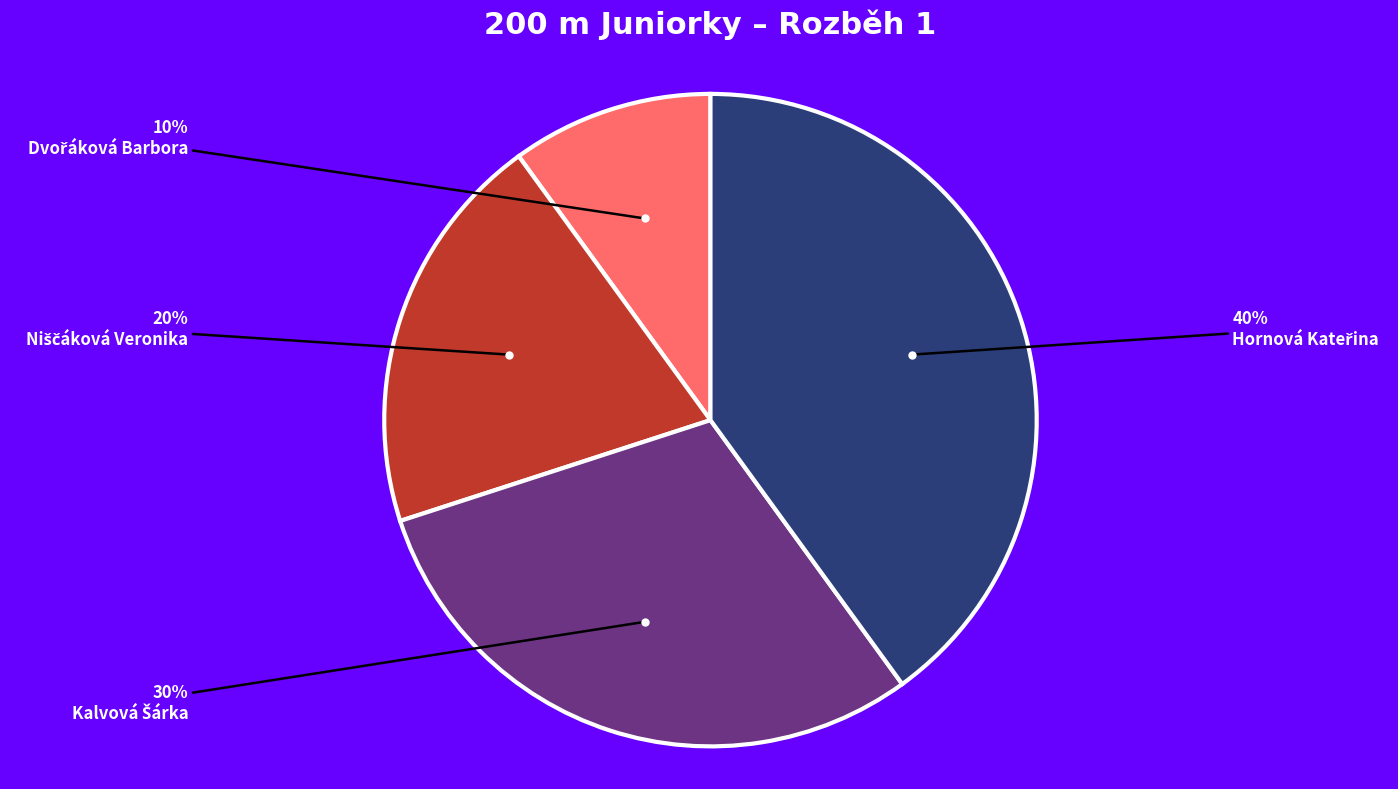

Does any single category account for the majority?

No